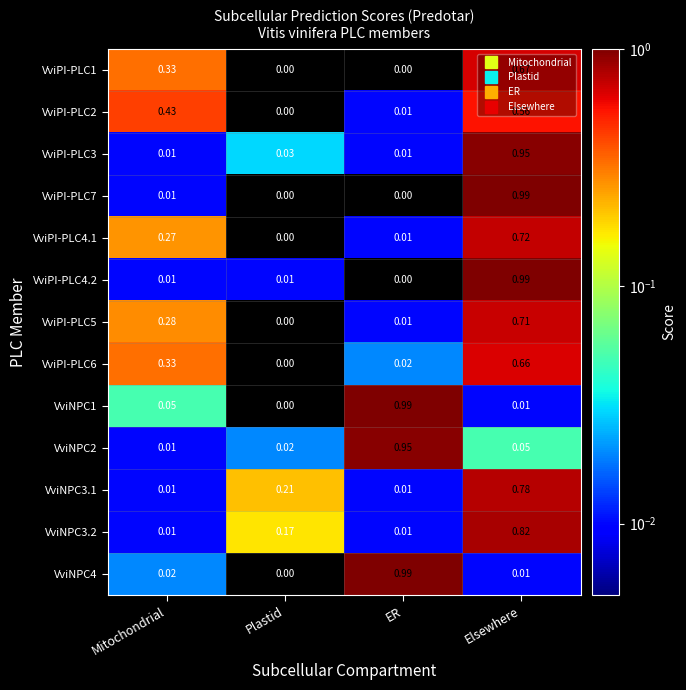

Where is VviPI-PLC2 nearest to the value 0?

Plastid